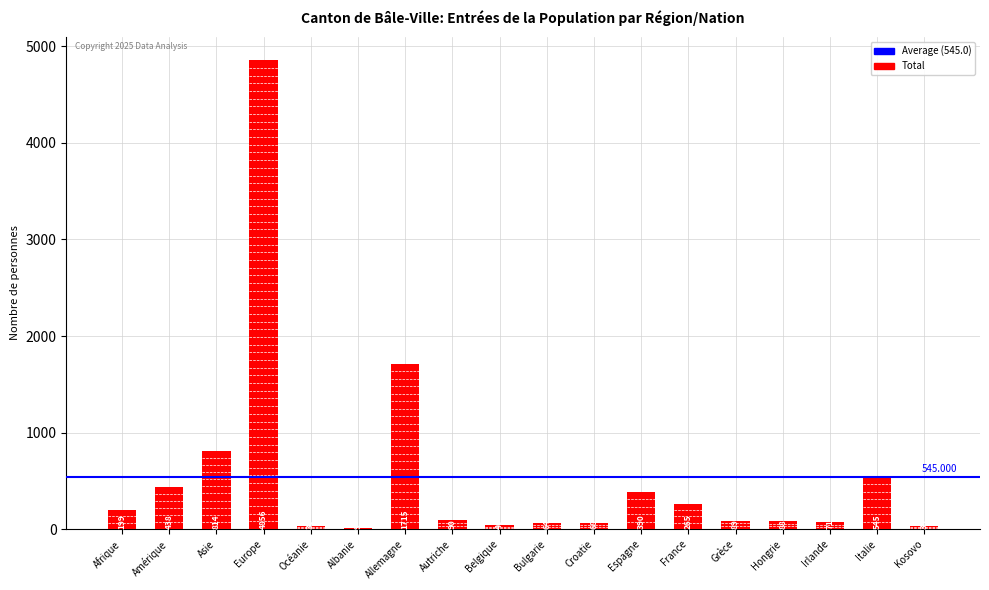

At which category does the chart reach its peak across all series?

Europe